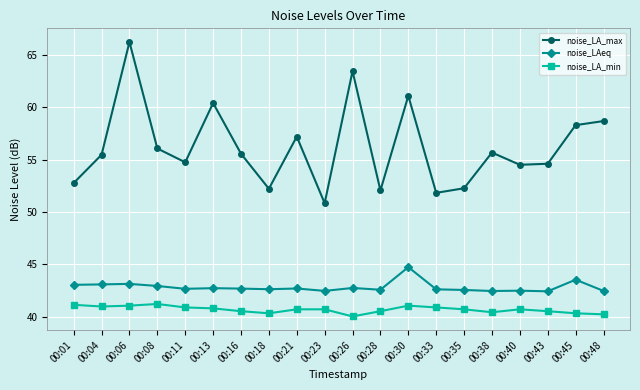

True or false: noise_LA_min has more than 0 points higher than both neighbors.

True